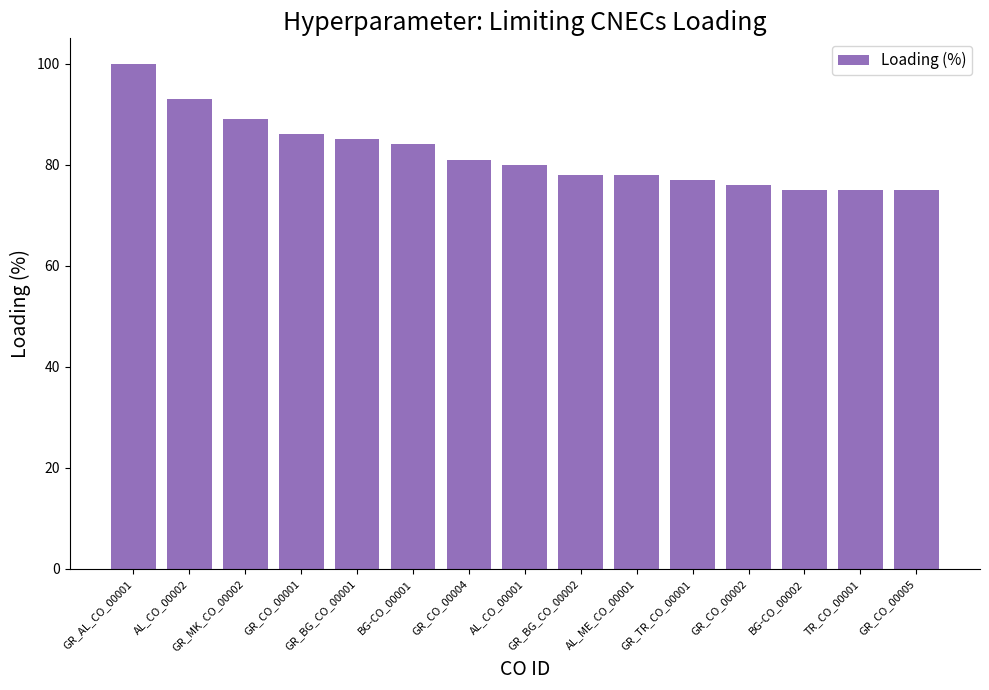

Are the bars grouped side by side (vs. stacked)?

No